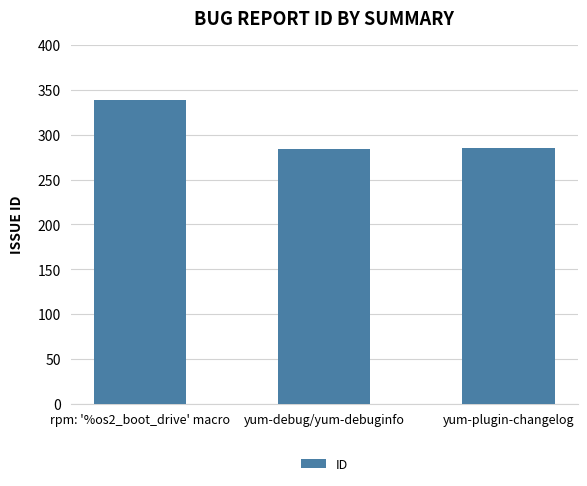

What is the label of the 1st bar from the right?

yum-plugin-changelog